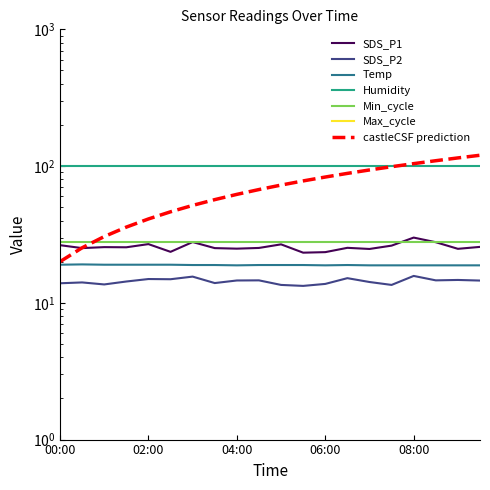

True or false: Temp and SDS_P2 intersect in this chart.

False